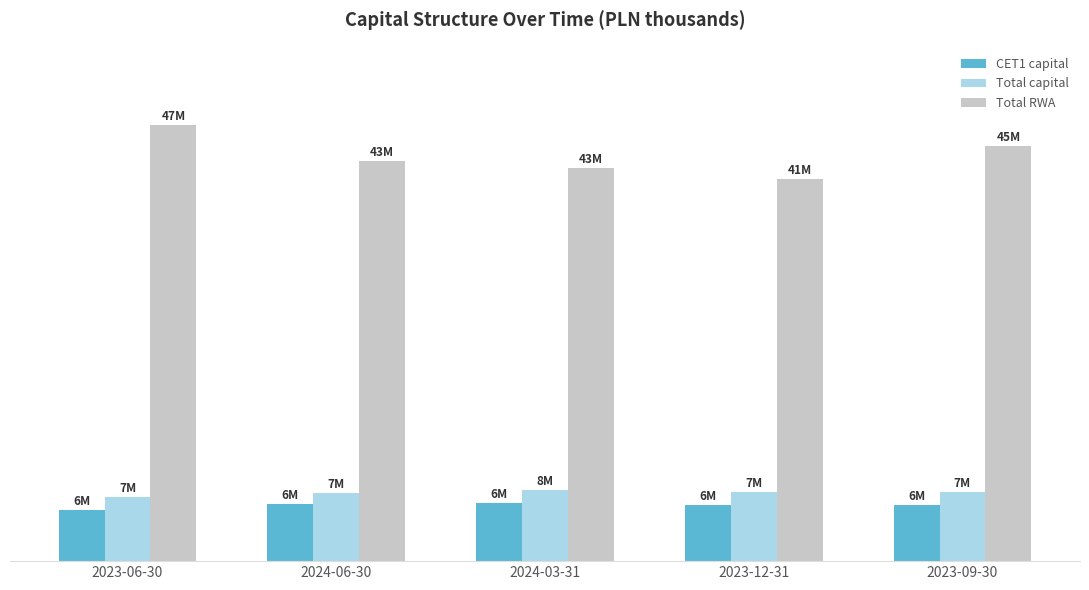

What is the difference between the second highest and minimum values in the CET1 capital series?

667982.9